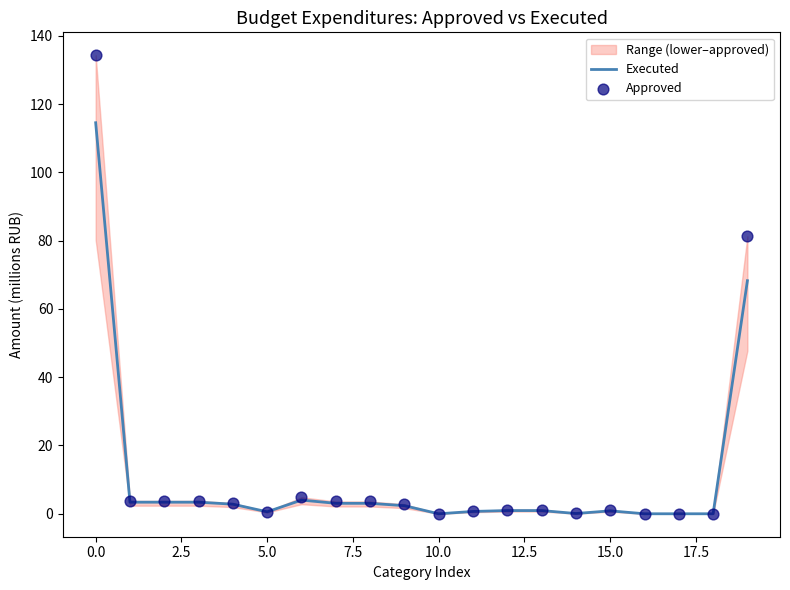

What is the total value across all series at 12?

2.2